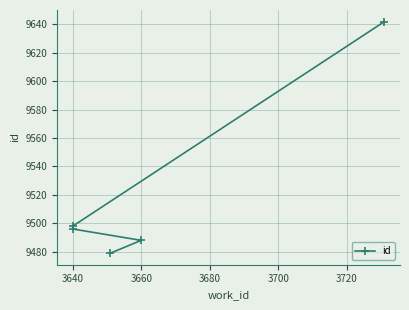

How many lines are shown in the chart?

1